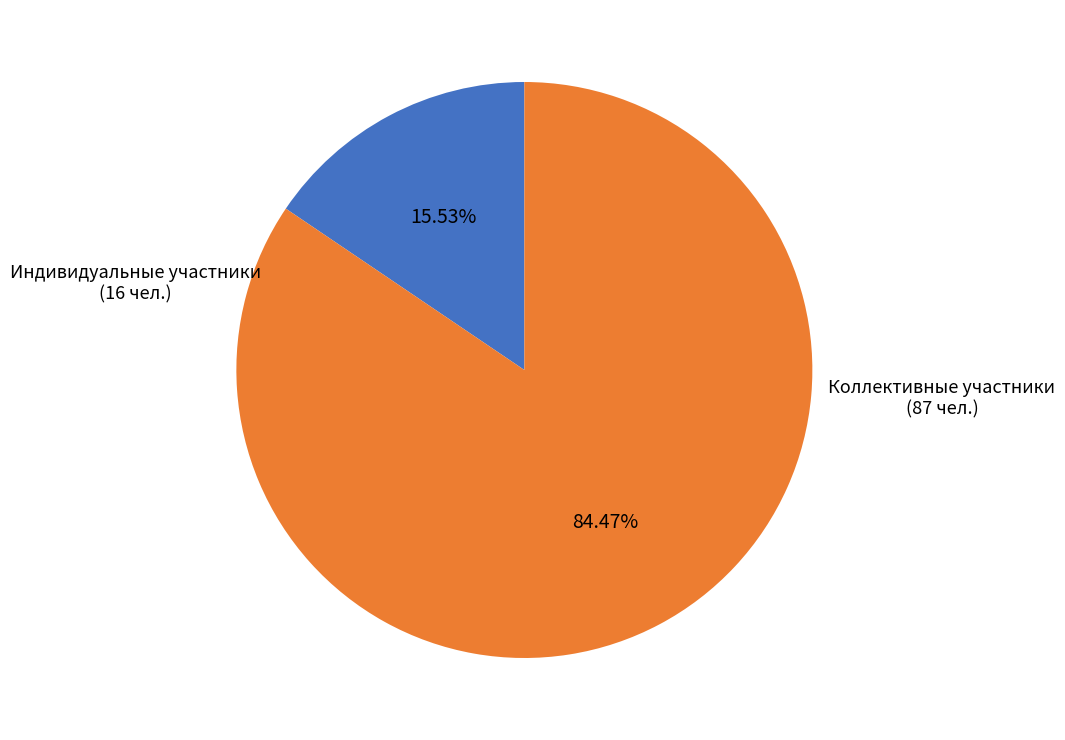

How many segments does this pie chart have?

2